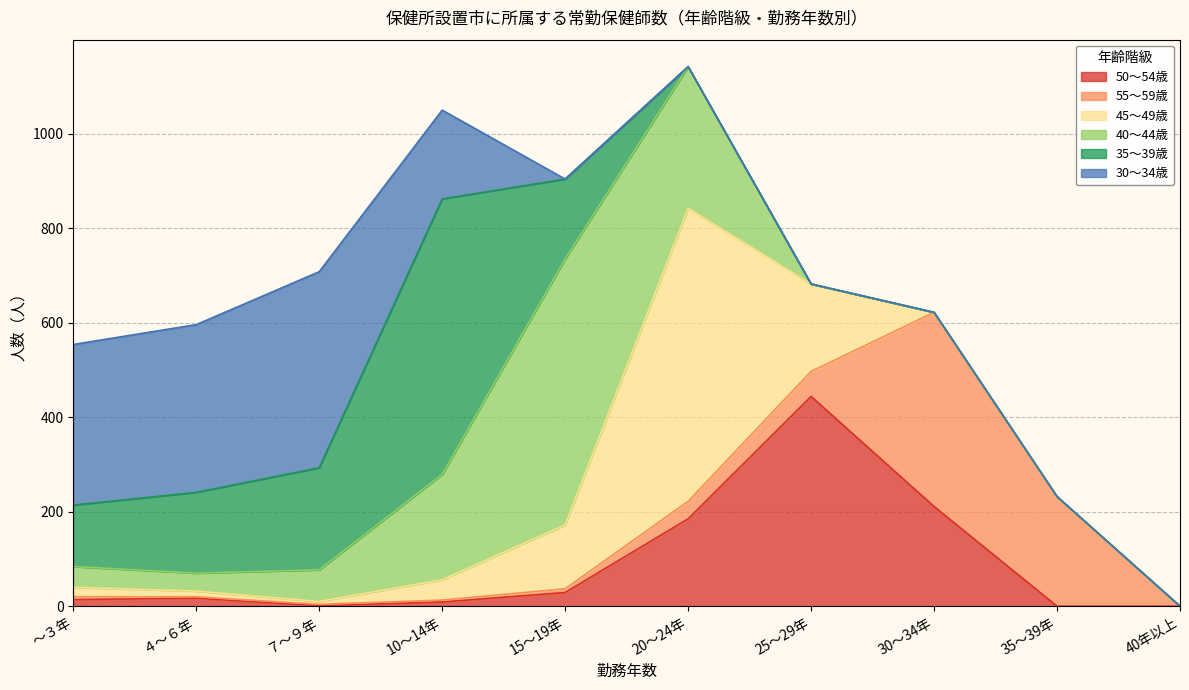

Reading left to right, what are all the values shown in this chart?

50～54歳: ～３年=14	４～６年=17	７～９年=1	10～14年=9	15～19年=29	20～24年=185	25～29年=444	30～34年=211	35～39年=0	40年以上=0
55～59歳: ～３年=6	４～６年=3	７～９年=3	10～14年=4	15～19年=8	20～24年=37	25～29年=53	30～34年=411	35～39年=232	40年以上=0
45～49歳: ～３年=20	４～６年=12	７～９年=6	10～14年=43	15～19年=135	20～24年=620	25～29年=185	30～34年=0	35～39年=0	40年以上=0
40～44歳: ～３年=44	４～６年=38	７～９年=67	10～14年=223	15～19年=563	20～24年=300	25～29年=0	30～34年=0	35～39年=0	40年以上=0
35～39歳: ～３年=130	４～６年=171	７～９年=216	10～14年=583	15～19年=169	20～24年=0	25～29年=0	30～34年=0	35～39年=0	40年以上=0
30～34歳: ～３年=340	４～６年=355	７～９年=415	10～14年=188	15～19年=0	20～24年=0	25～29年=0	30～34年=0	35～39年=0	40年以上=0